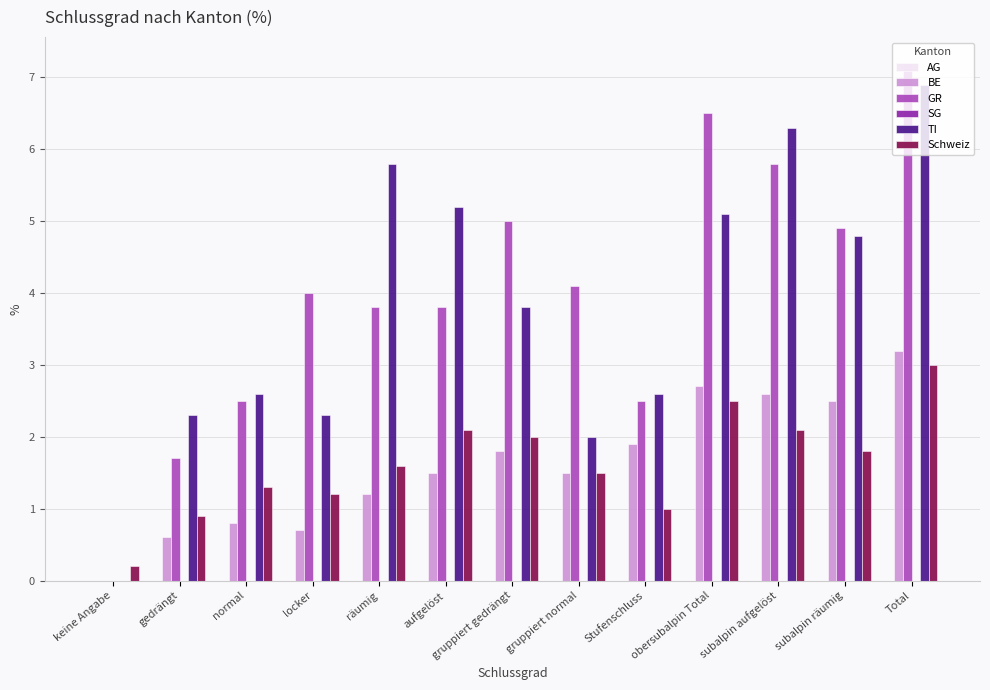

Which category has the highest value across all series?

Total